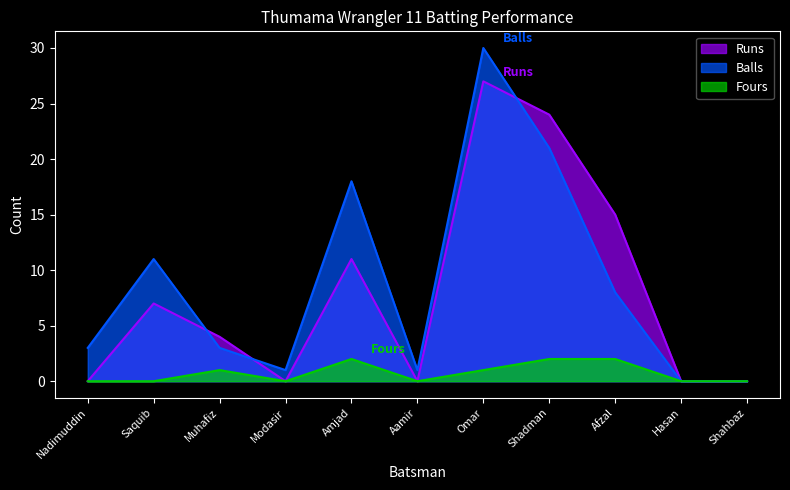

How many lines are shown in the chart?

3